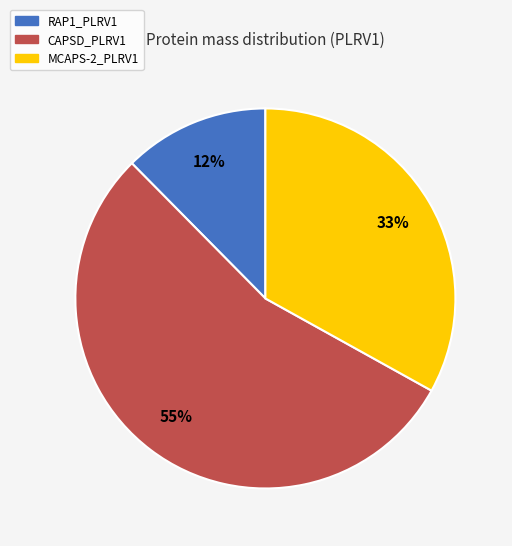

Between MCAPS-2_PLRV1 and RAP1_PLRV1, which is larger?

MCAPS-2_PLRV1